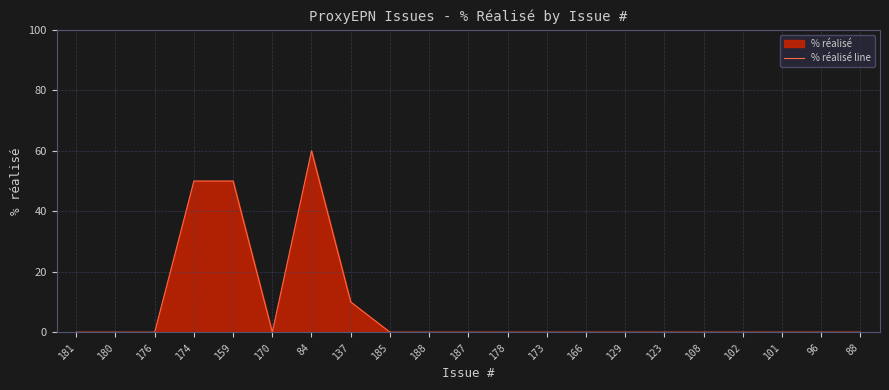

The value at 166 is 35. True or false?

False